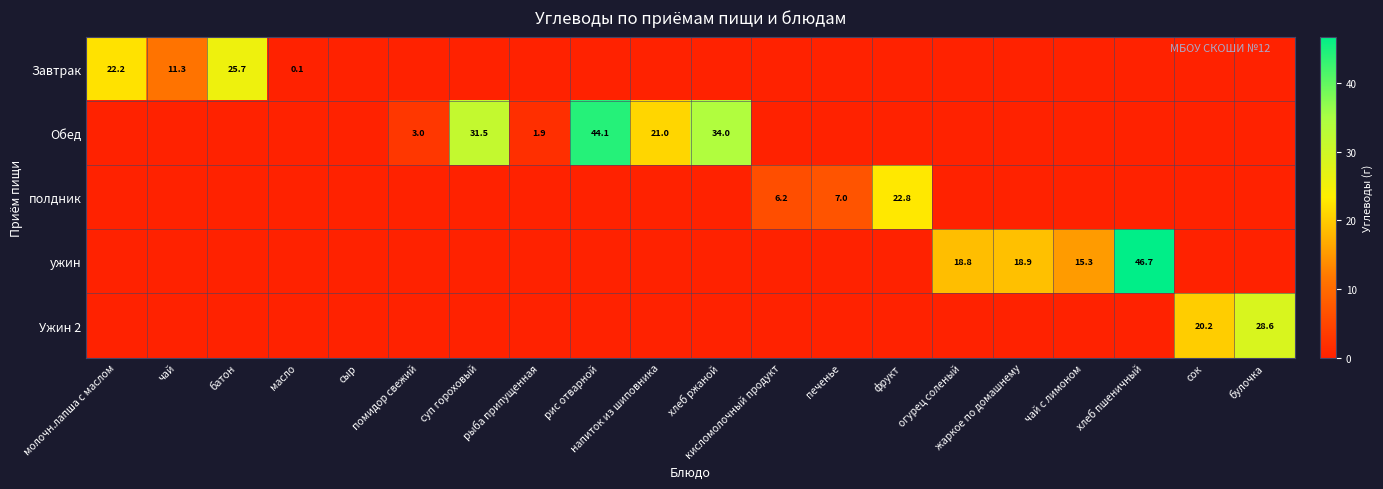

How many series are shown in this chart?

5